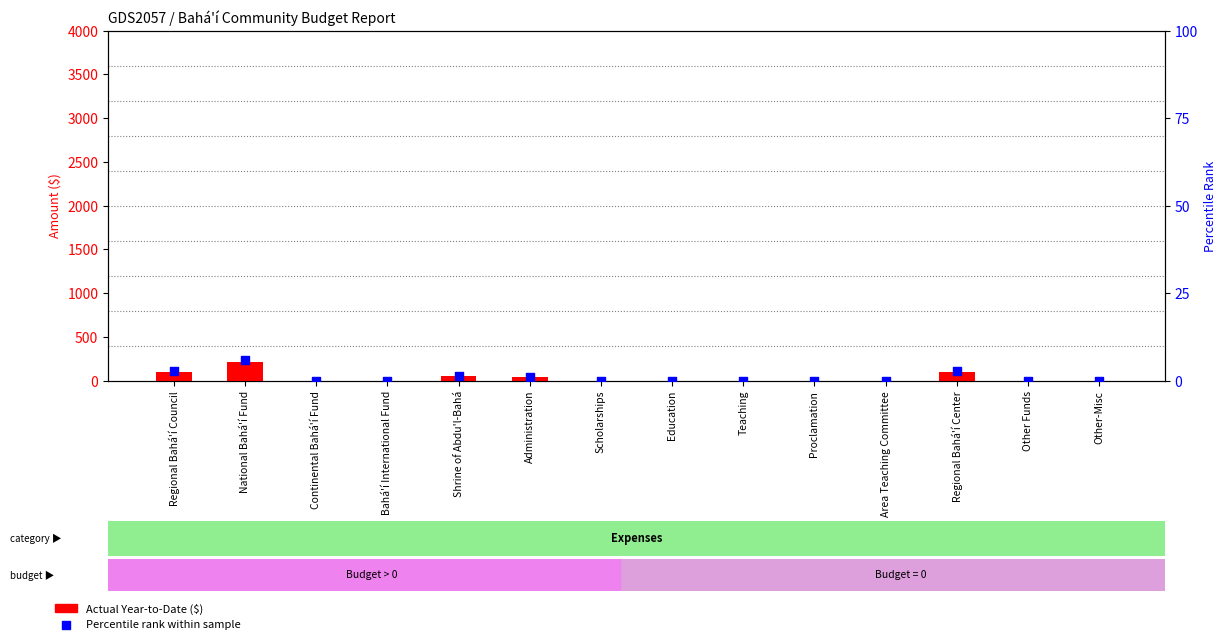

Is the value of Percentile rank within sample at Regional Bahá'í Council greater than the value of Actual Year-to-Date at Area Teaching Committee?

Yes